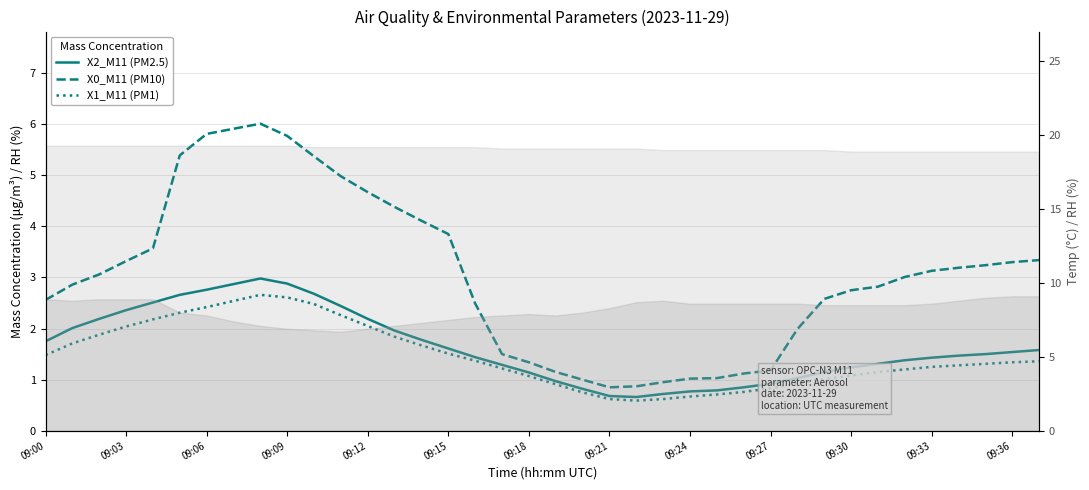

Reading left to right, list all the values displayed in this chart.

X2_M11 (PM2.5): 1.8	2.0	2.2	2.4	2.5	2.7	2.8	2.9	3.0	2.9	2.7	2.4	2.2	2.0	1.8	1.6	1.4	1.3	1.1	1.0	0.8	0.7	0.7	0.7	0.8	0.8	0.8	0.9	1.0	1.1	1.2	1.3	1.4	1.4	1.5	1.5	1.5	1.6
X0_M11 (PM10): 2.6	2.9	3.1	3.3	3.6	5.4	5.8	5.9	6.0	5.8	5.4	5.0	4.7	4.4	4.1	3.9	2.5	1.5	1.3	1.1	1.0	0.8	0.9	0.9	1.0	1.0	1.1	1.2	2.0	2.6	2.8	2.8	3.0	3.1	3.2	3.2	3.3	3.3
X1_M11 (PM1): 1.5	1.7	1.9	2.0	2.2	2.3	2.4	2.5	2.7	2.6	2.5	2.3	2.0	1.8	1.7	1.5	1.4	1.2	1.1	0.9	0.8	0.6	0.6	0.6	0.7	0.7	0.8	0.8	0.9	1.0	1.1	1.1	1.2	1.2	1.3	1.3	1.3	1.4